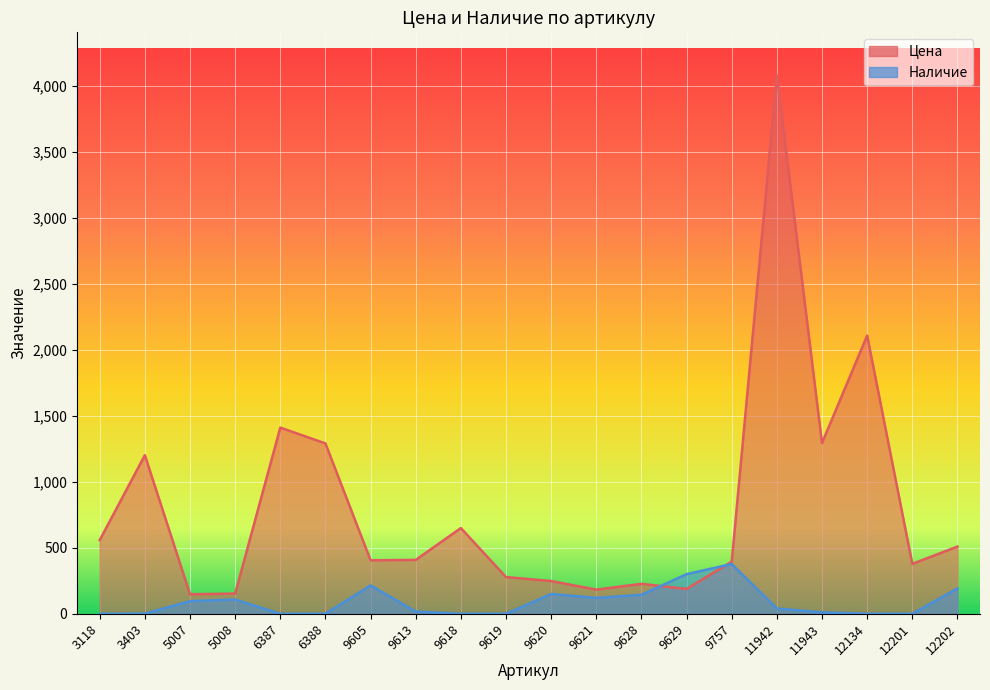

At which label does Наличие first exceed 40?

5007